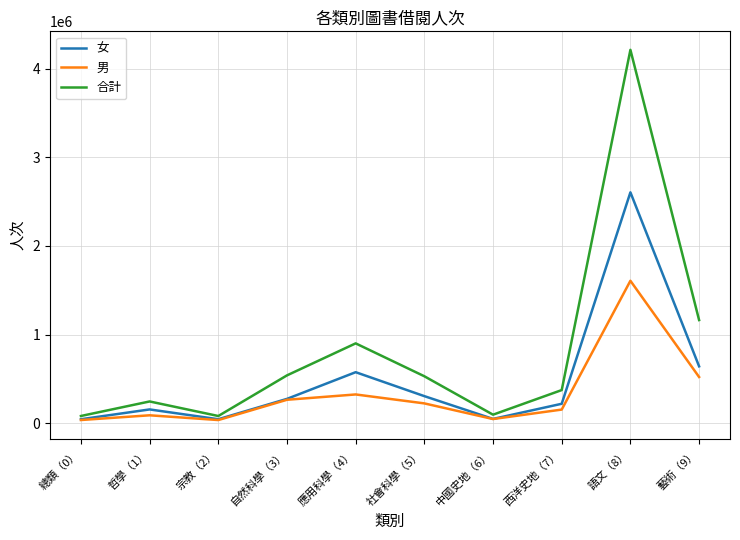

In 合計, how many points are lower than both neighbors (excluding endpoints)?

2